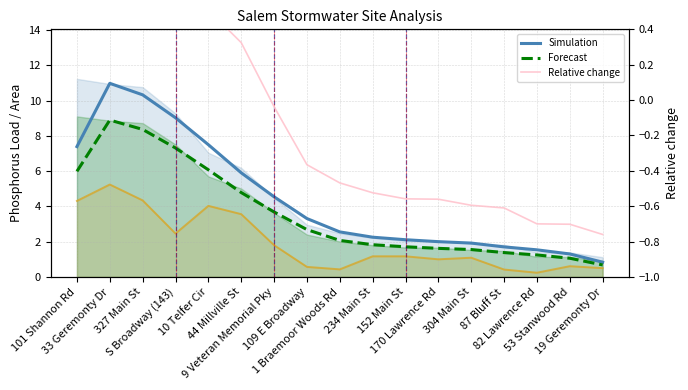

Which series has the largest total across all categories?

TP Load (Simulation)